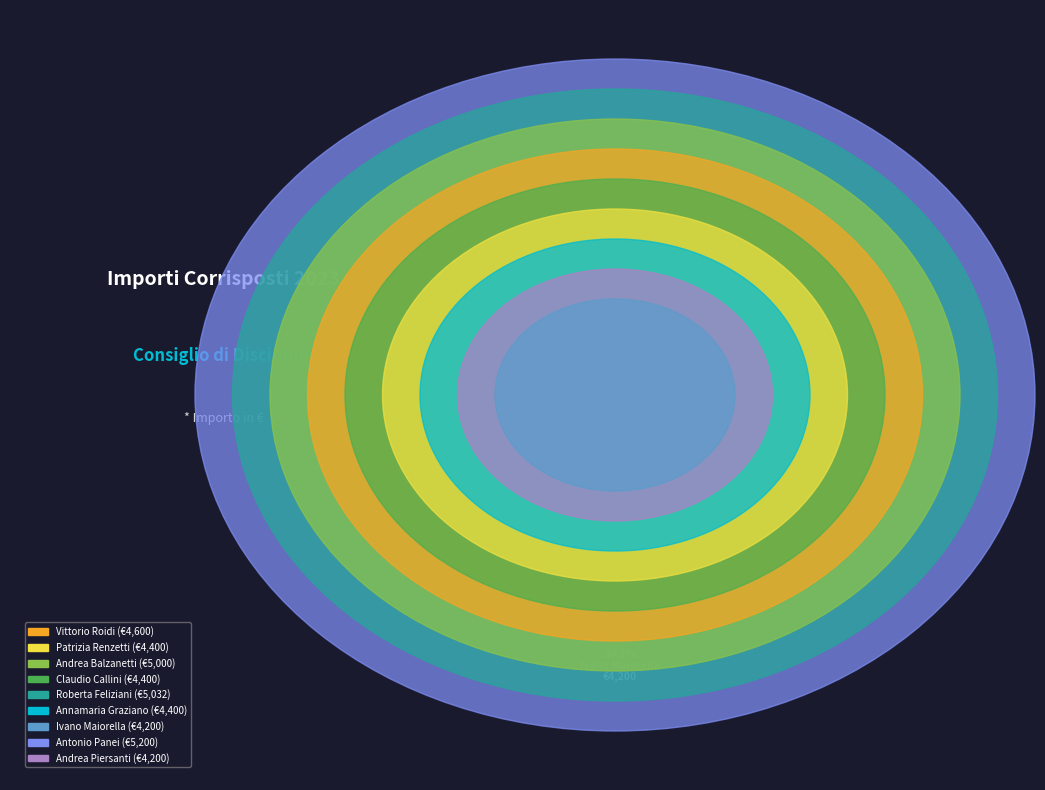

How much of the chart is everything except Patrizia Renzetti?

89.4%